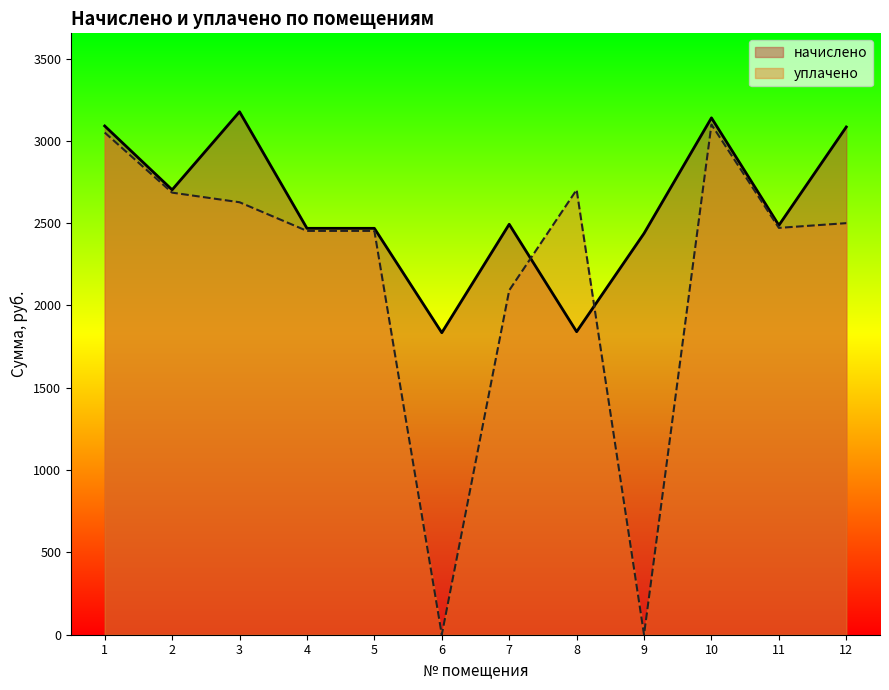

Reading left to right, what are all the values shown in this chart?

начислено: 3090.3	2702.5	3176.5	2468.6	2468.6	1834.5	2493.2	1840.6	2437.8	3139.6	2487.0	3084.2
уплачено: 3050.3	2685.3	2627.0	2452.9	2452.9	0.0	2091.8	2702.6	0.0	3098.9	2471.2	2500.0